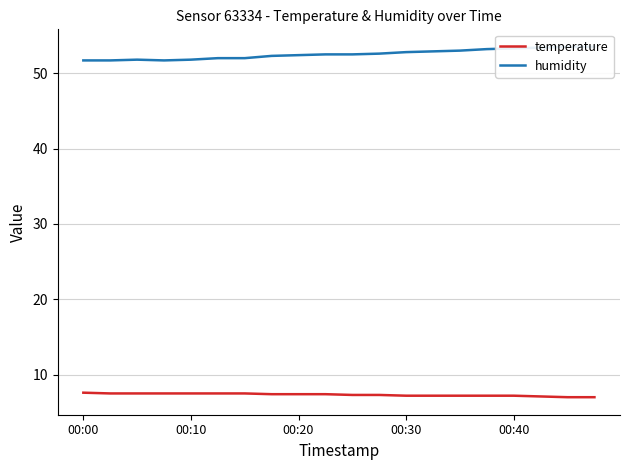

What is the lowest value of the humidity series?

51.7